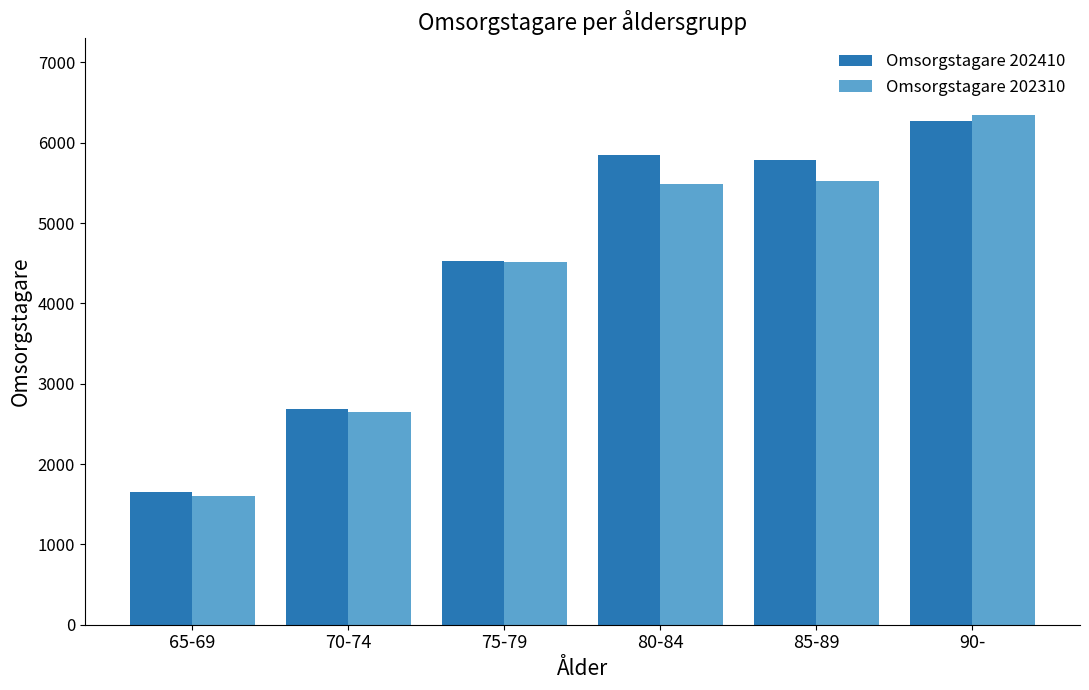

Which series changed the most between 85-89 and 90-?

Omsorgstagare 202310